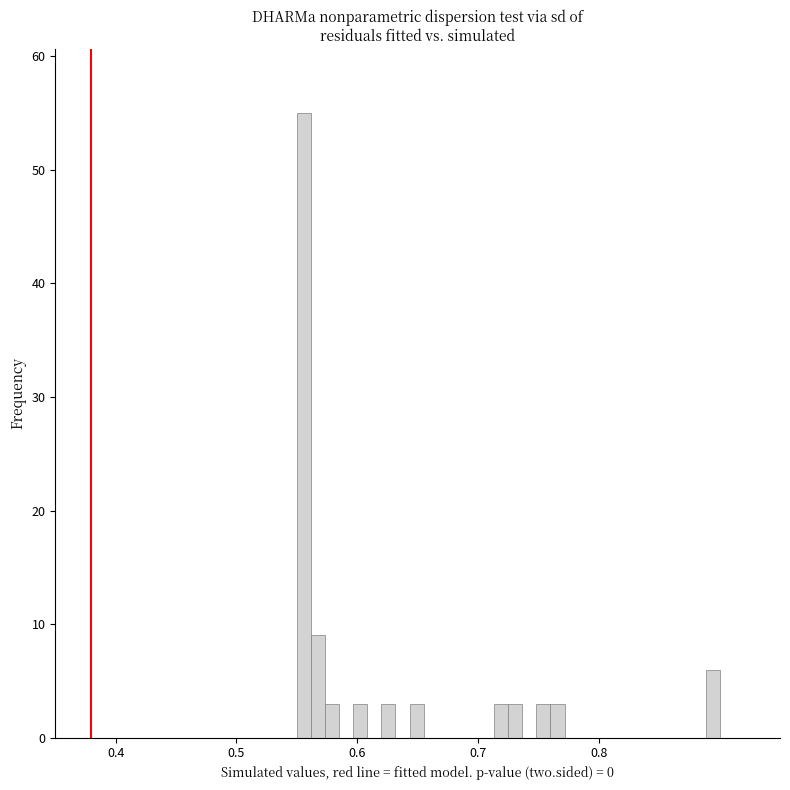

Around what value on the x-axis is the tallest bar? Give the approximate position of its centre, as read against the axis.

0.56